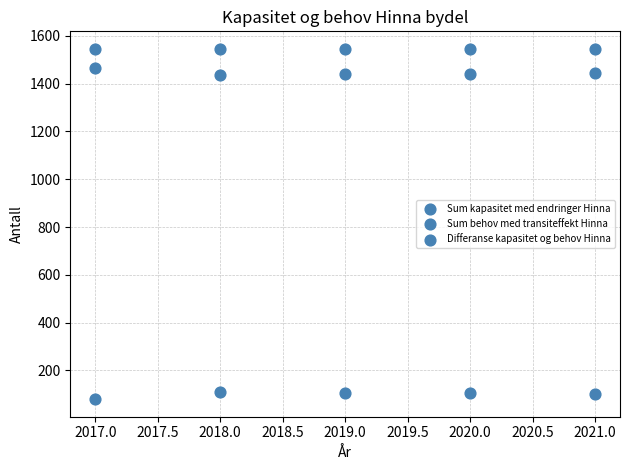

How many data points are displayed?

15